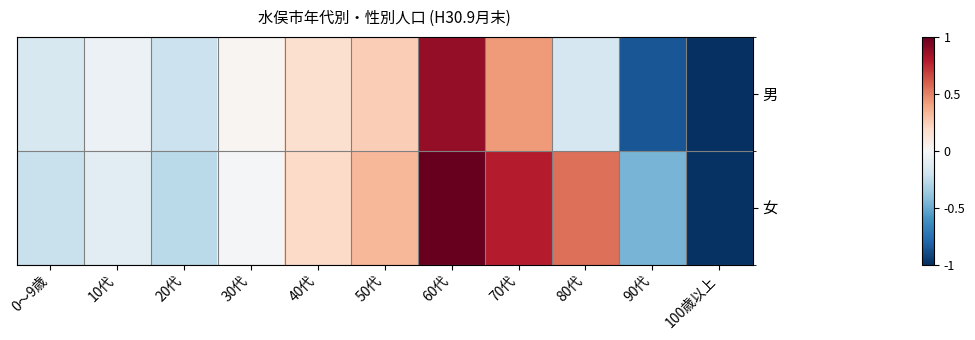

Which series has the widest spread of values?

女